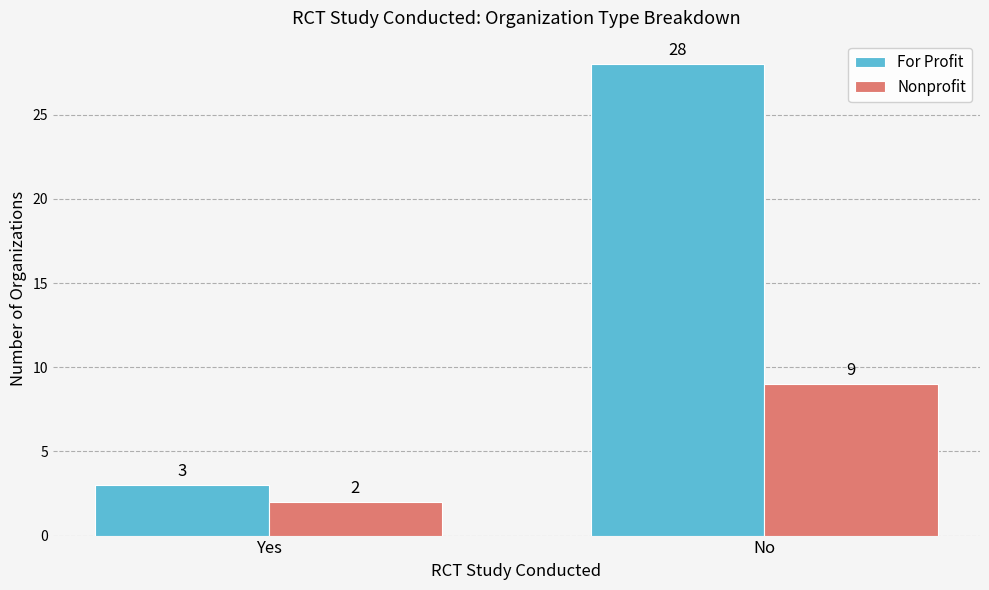

At how many categories does at least one series exceed 17?

1